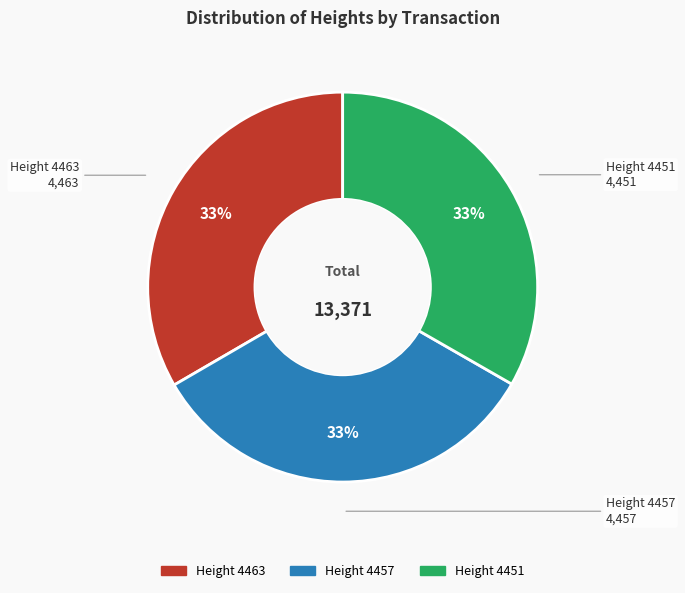

Does any single category account for the majority?

No